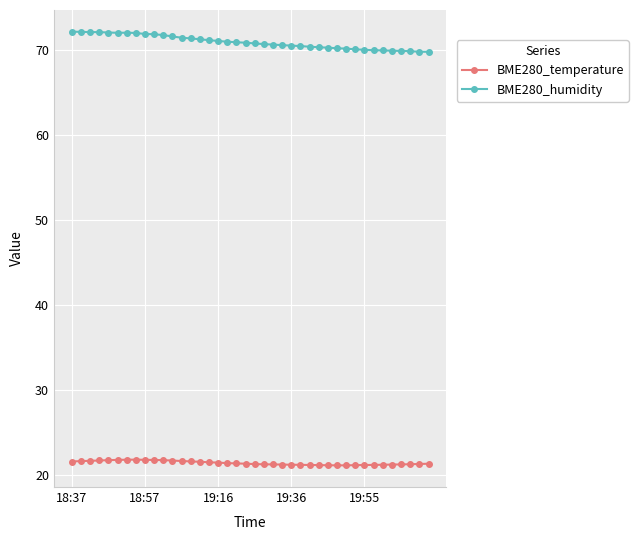

What is the value of the BME280_temperature point at the 26th from the left?

21.2